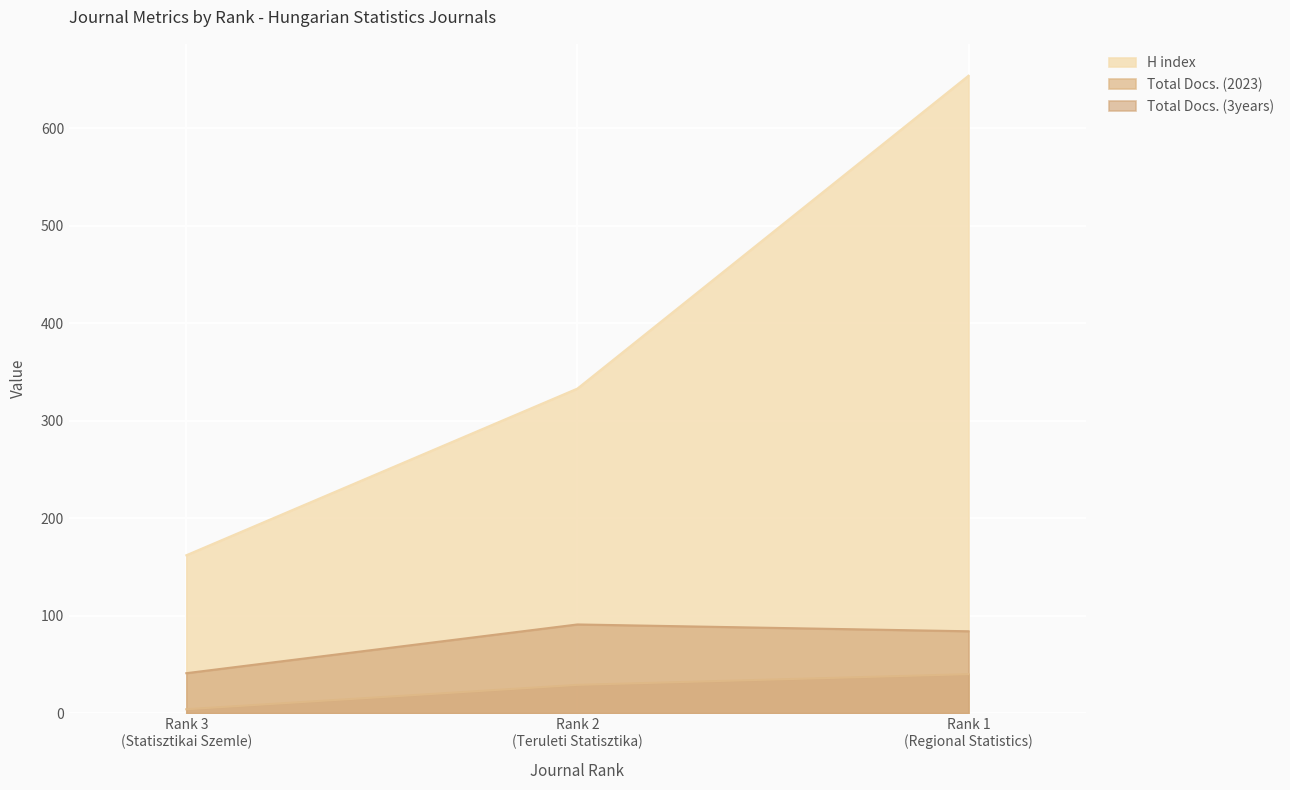

Which series has the largest total across all categories?

H index